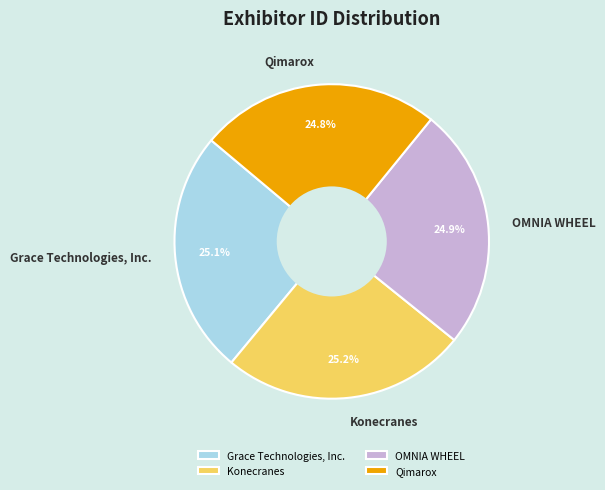

Is there any slice that represents more than half of the pie?

No